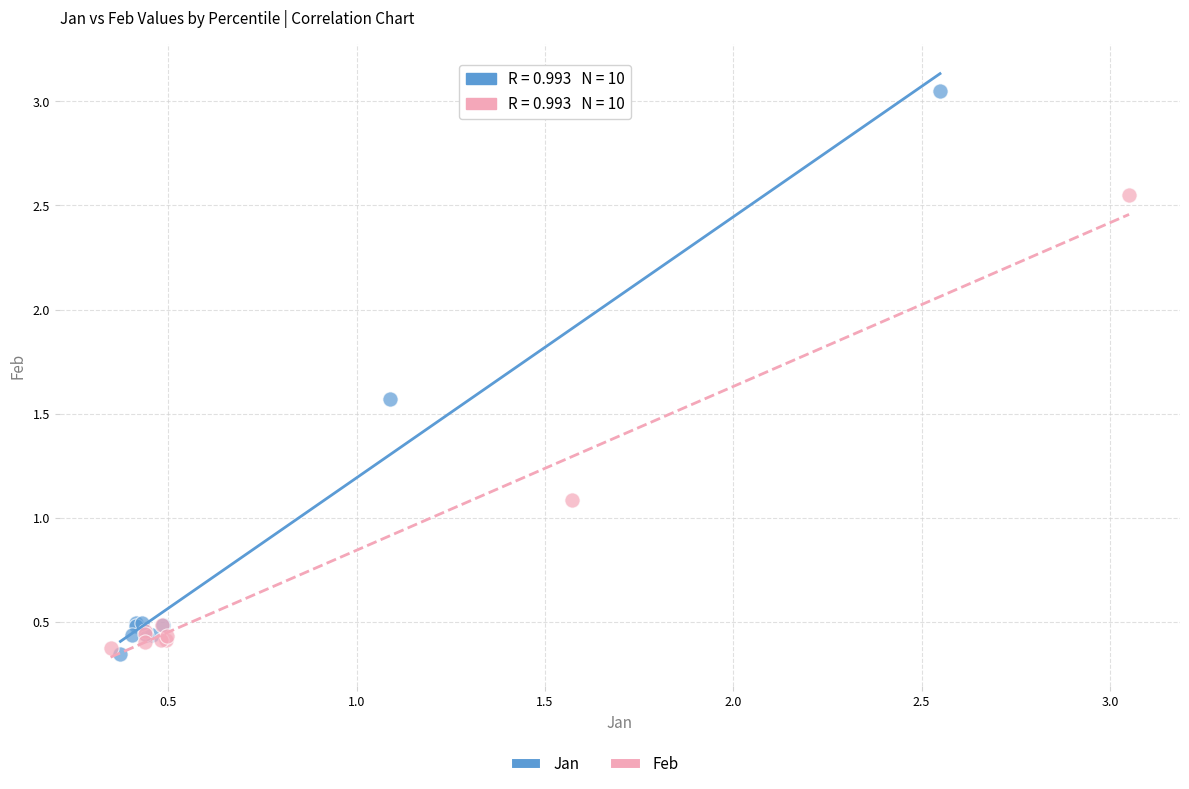

Which series contains the highest Y value?

Jan